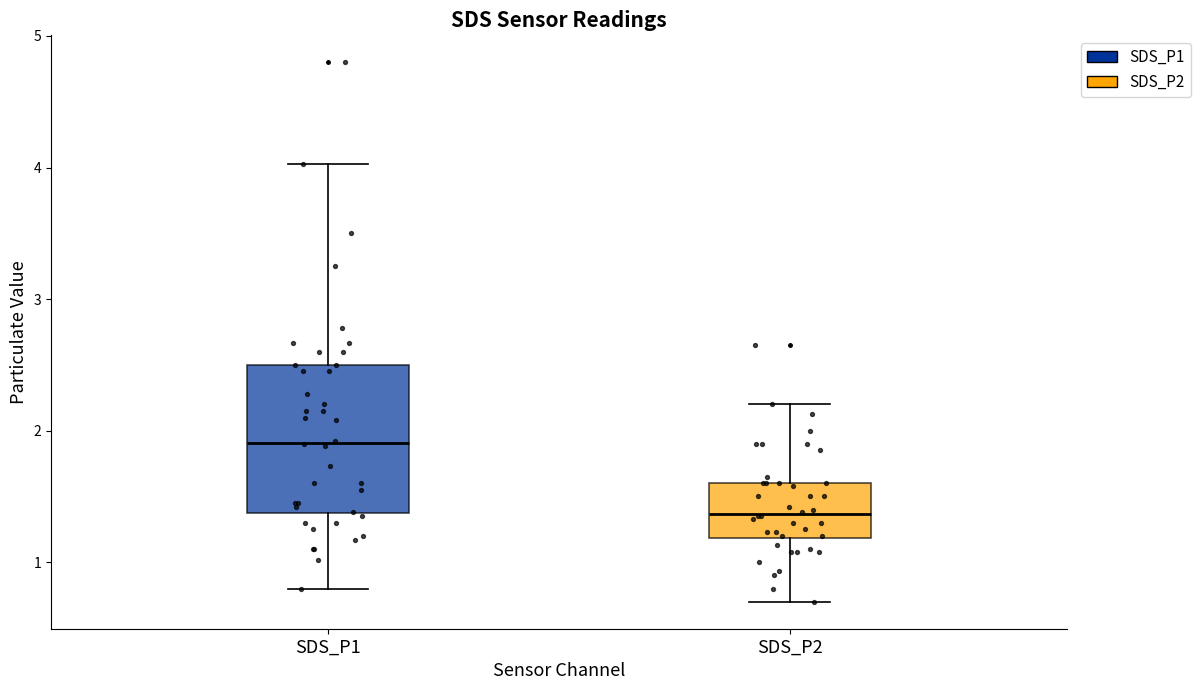

Which box is the tallest, from its lower edge to its upper edge?

SDS_P1